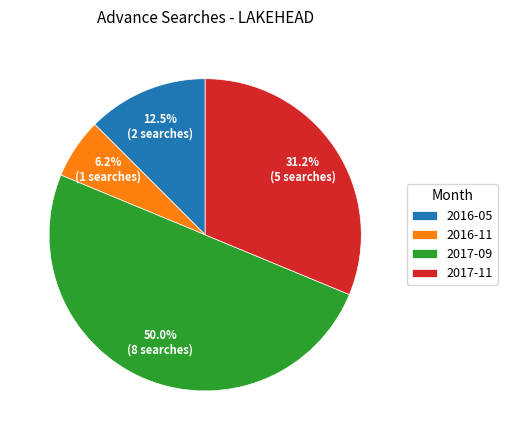

To the nearest percent, what percentage of the pie is 2017-11?

31%